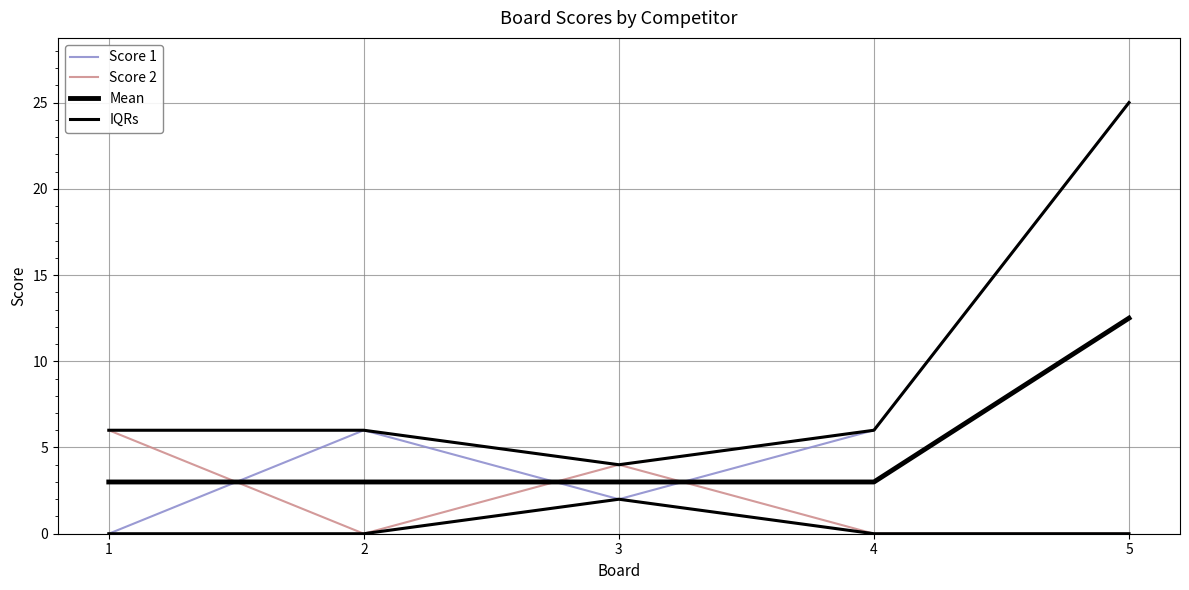

Which series has the largest total across all categories?

IQRs